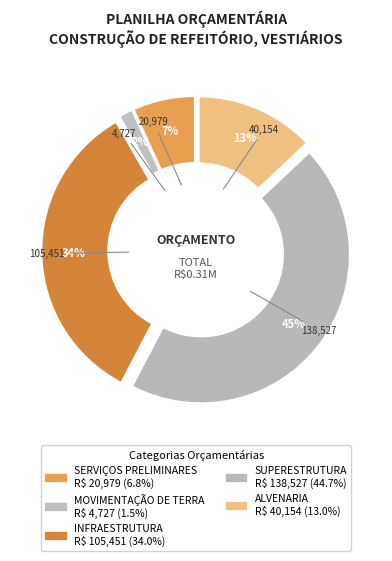

How many slices are in this pie chart?

5